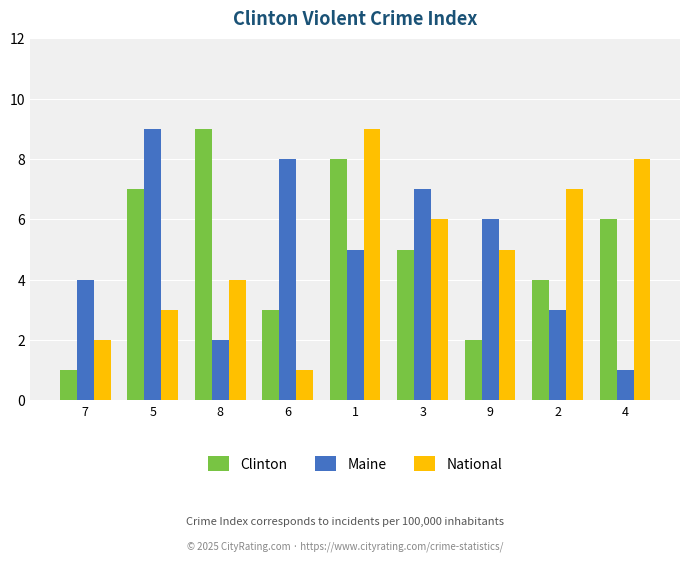

How many categories are shown in the chart?

9